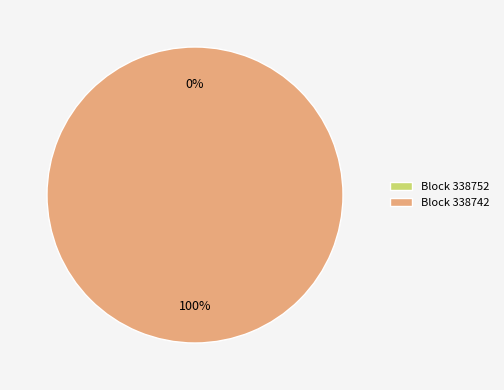

Does 338742 represent more than half of the total?

Yes